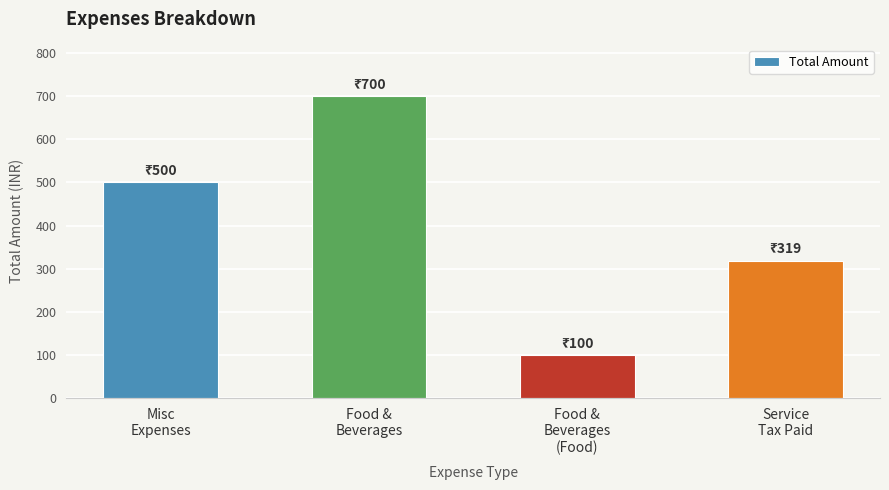

Does the chart contain any negative values?

No